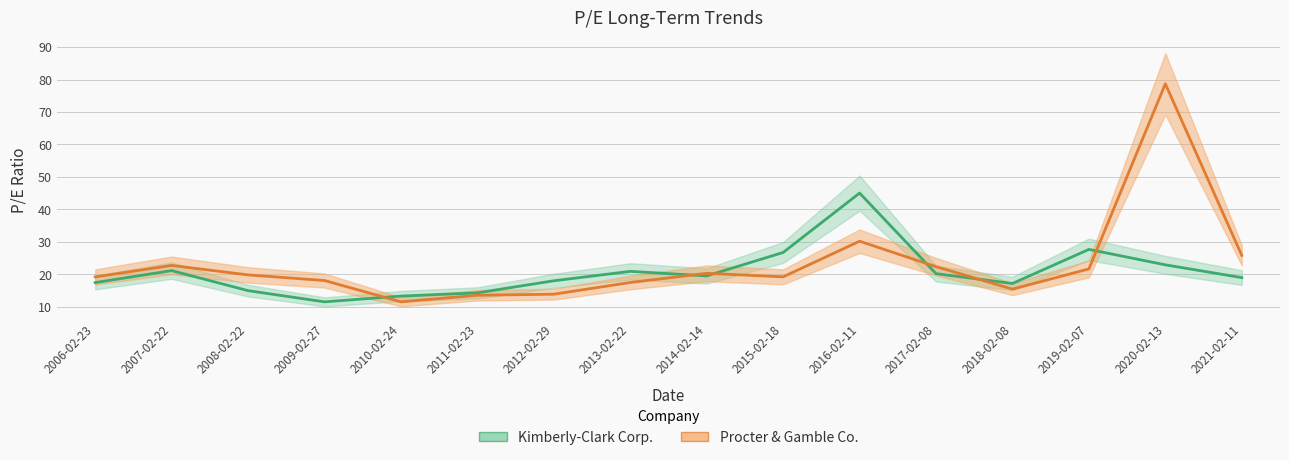

What are all the series names shown in the legend?

Kimberly-Clark Corp., Procter & Gamble Co.